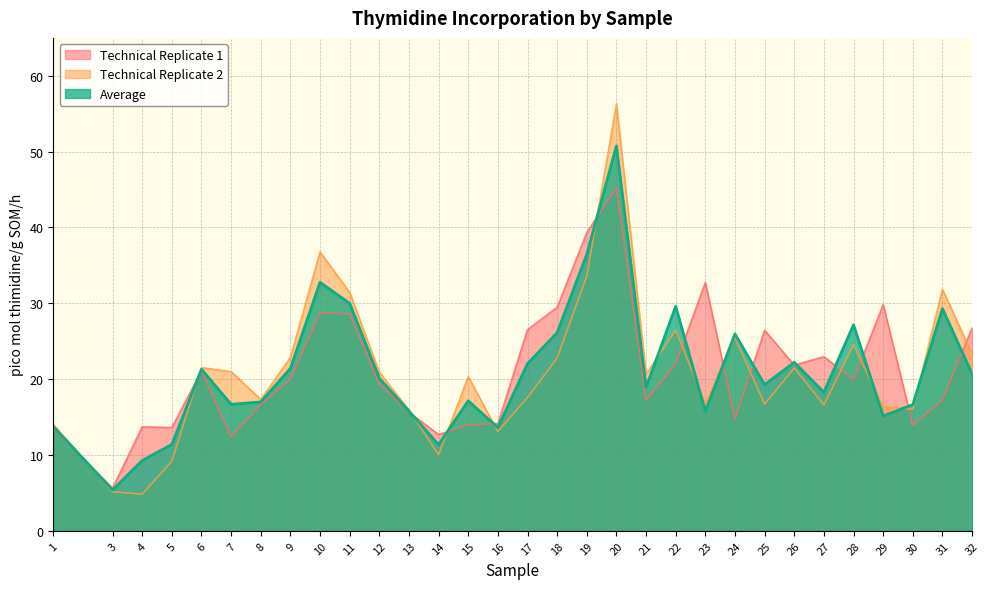

What is the average value of the Technical Replicate 2 series?

21.0